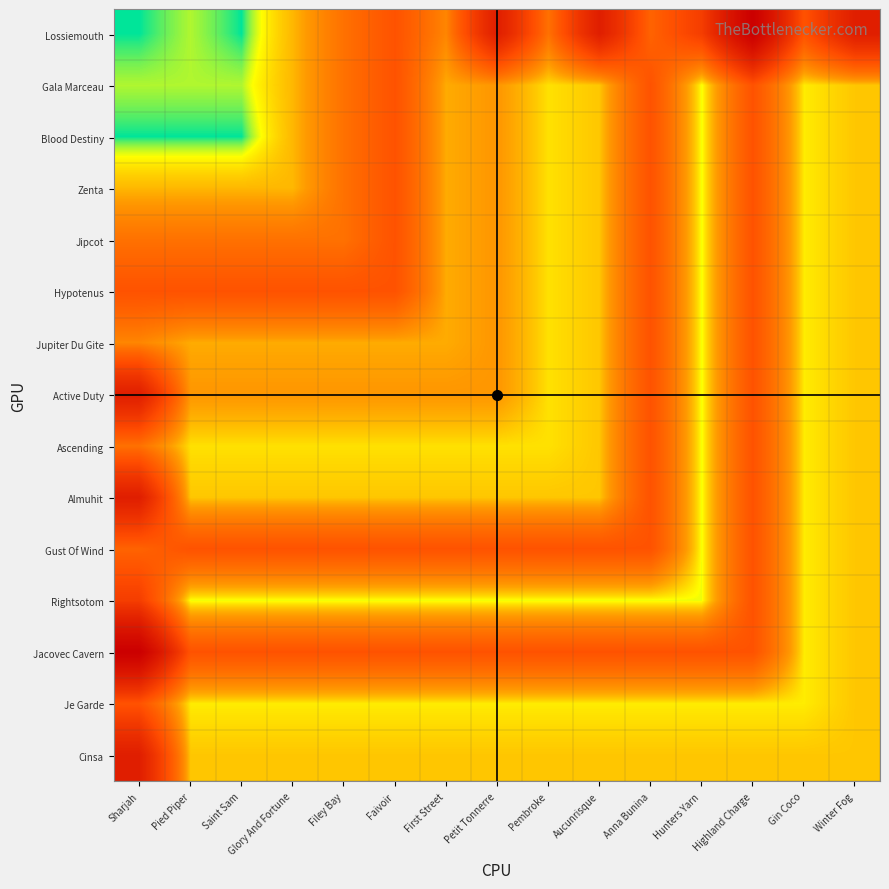

Rank the series at Aucunrisque from lowest to highest value.

Rightsotom, Je Garde, Gala Marceau, Blood Destiny, Zenta, Jipcot, Hypotenus, Jupiter Du Gite, Active Duty, Ascending, Almuhit, Cinsa, Gust Of Wind, Jacovec Cavern, Lossiemouth